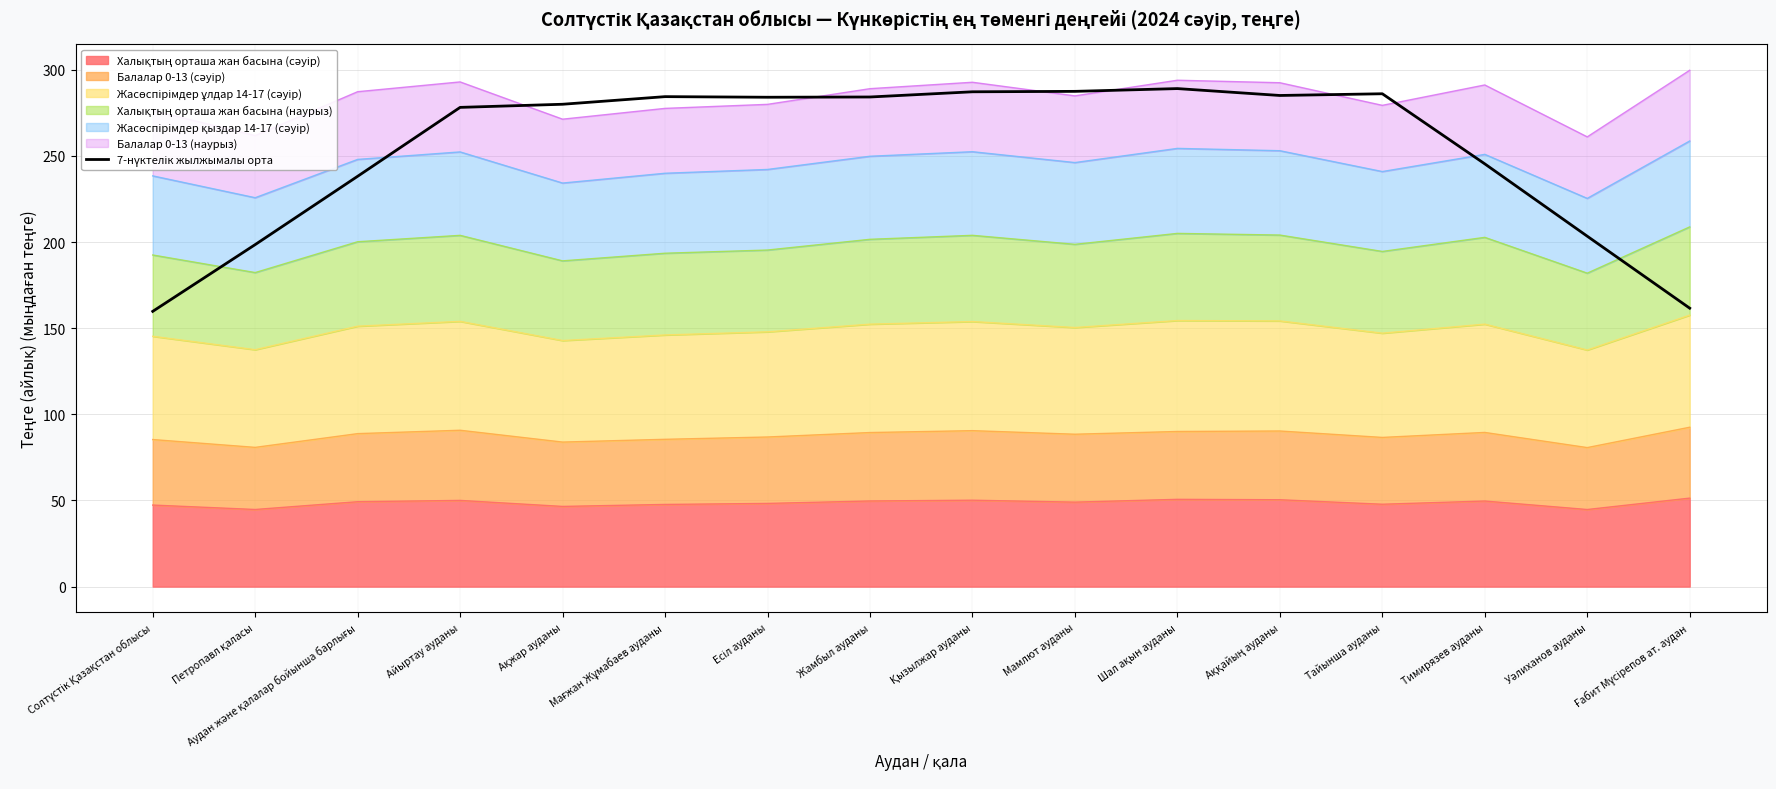

The value at Мамлют ауданы is 105.9. True or false?

False